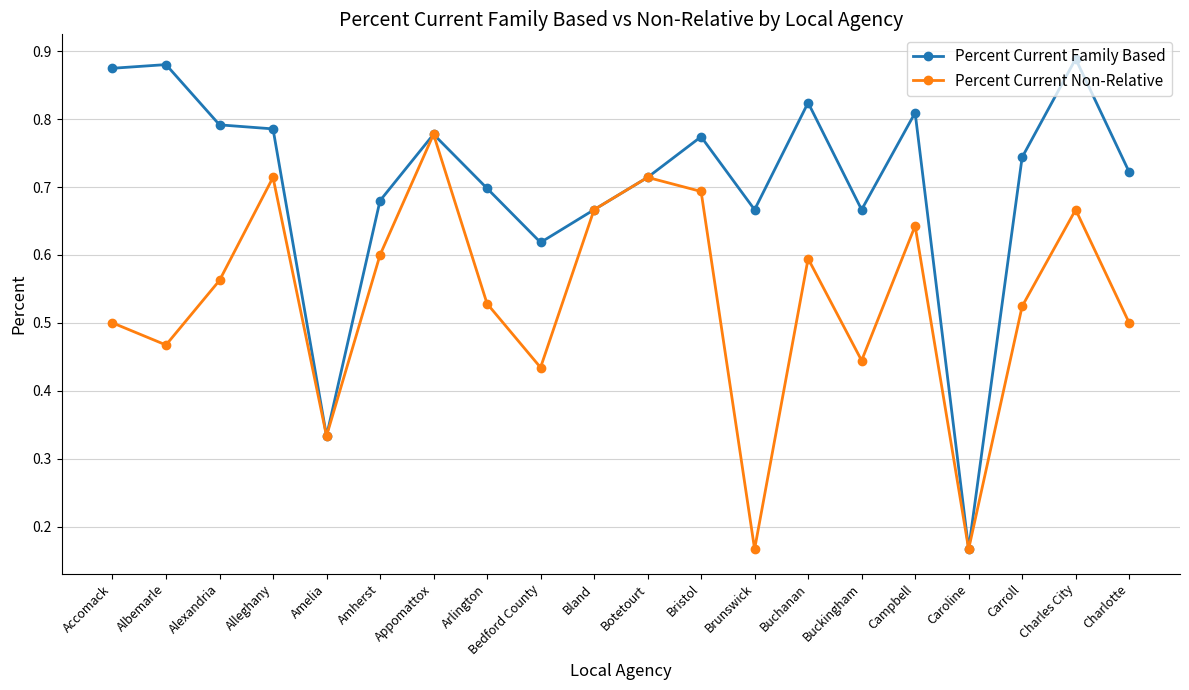

Is it true that Percent Current Non-Relative equals 0.5 at Charlotte?

True